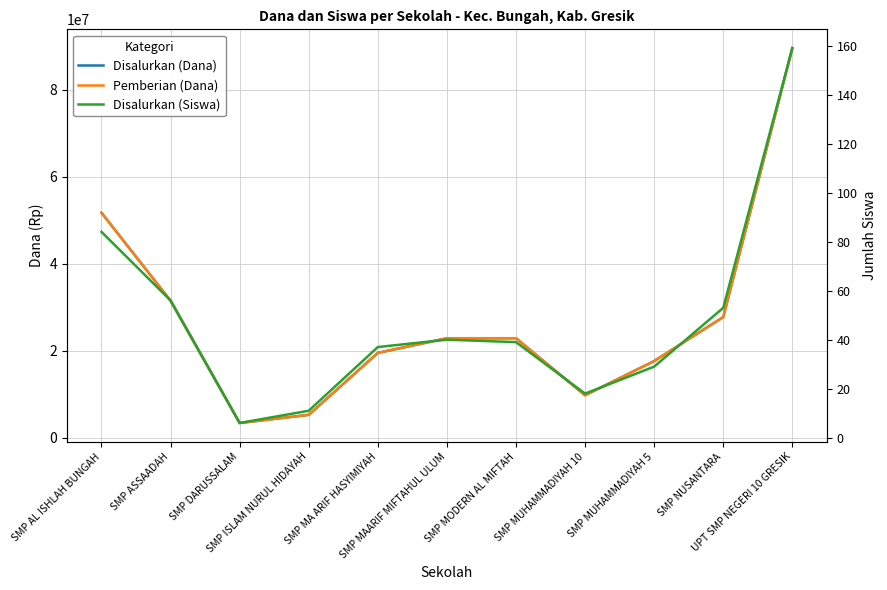

Reading left to right, what are all the values shown in this chart?

Disalurkan (Dana): 51750000	31500000	3375000	5250000	19500000	22875000	22875000	9750000	17625000	27750000	89625000
Pemberian (Dana): 51750000	31500000	3375000	5250000	19500000	22875000	22875000	9750000	17625000	27750000	89625000
Disalurkan (Siswa): 84	56	6	11	37	40	39	18	29	53	159